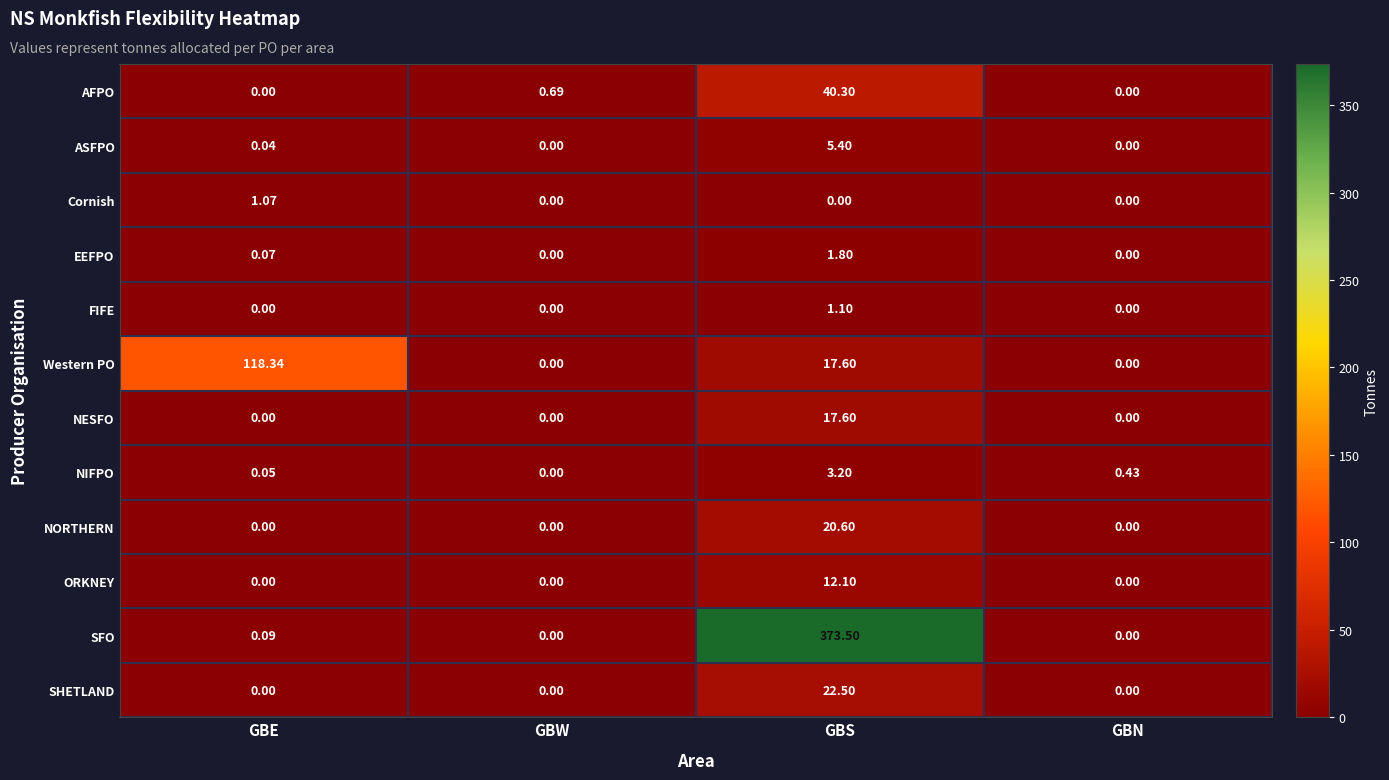

Where is AFPO nearest to the value 20?

GBW